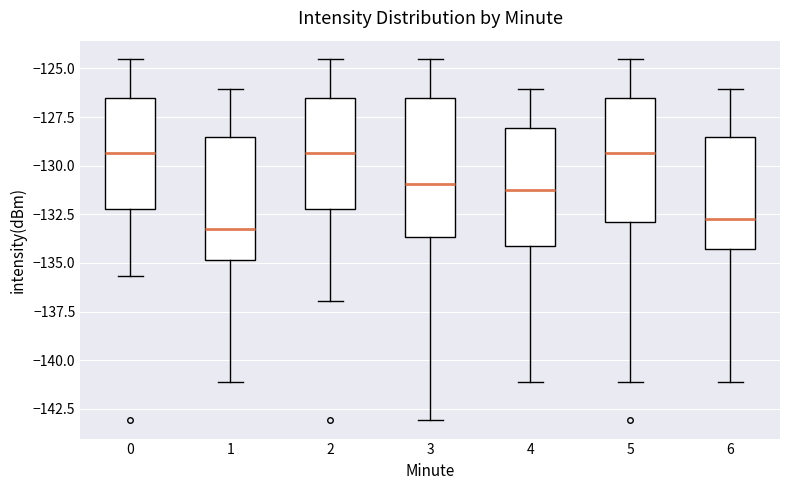

Where does the lower whisker of the box at x = 6 end on the y-axis? The values are not printed on the chart, so give them approximately, as read against the axis.

-141.0